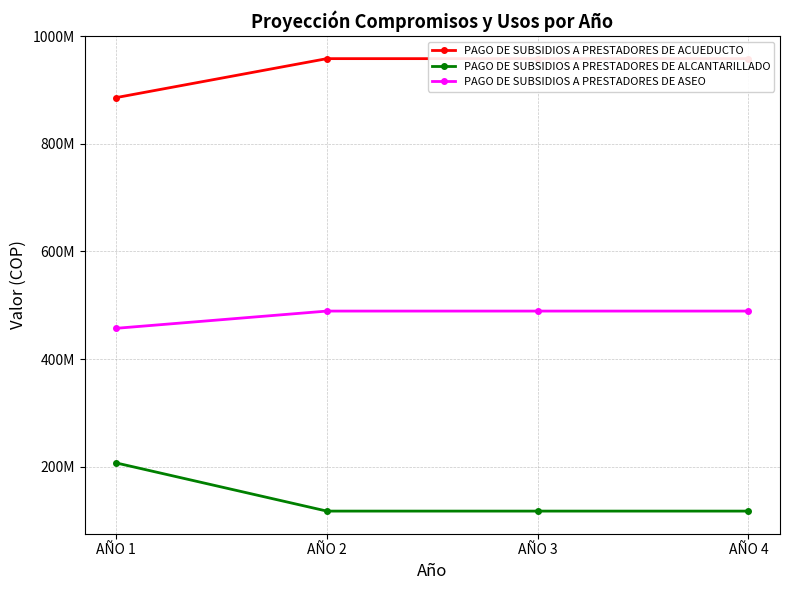

True or false: PAGO DE SUBSIDIOS A PRESTADORES DE ASEO and PAGO DE SUBSIDIOS A PRESTADORES DE ACUEDUCTO intersect in this chart.

False